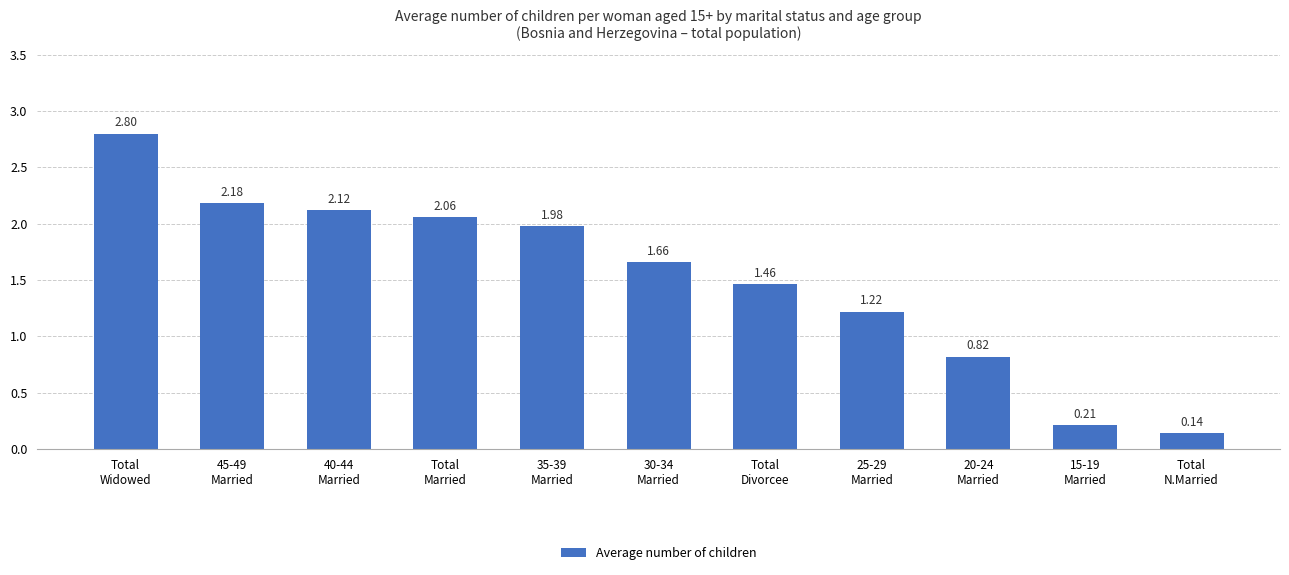

What is the difference between the maximum and minimum values?

2.7